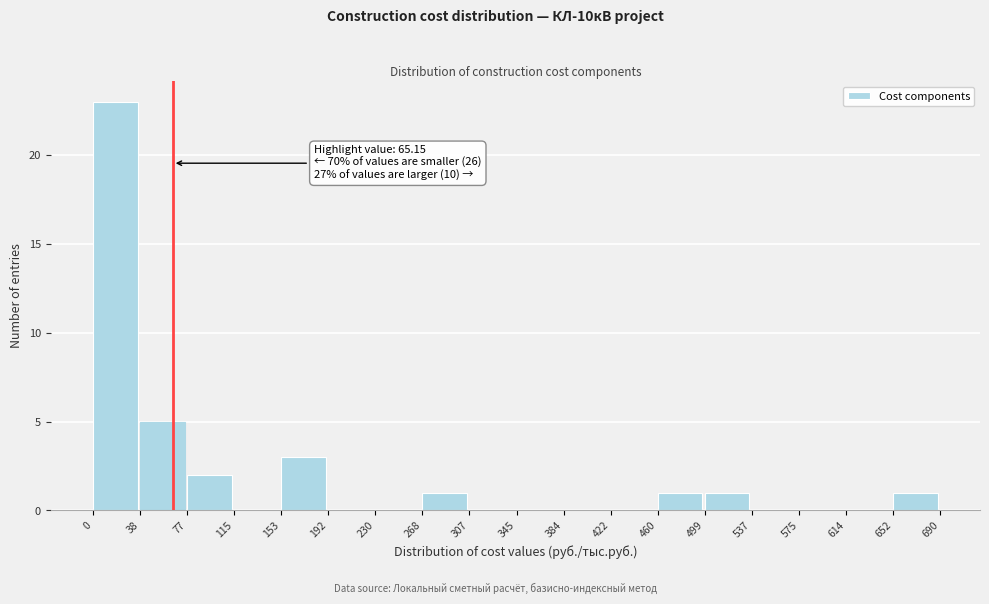

Which range on the x-axis has the tallest bar?

0 to 38